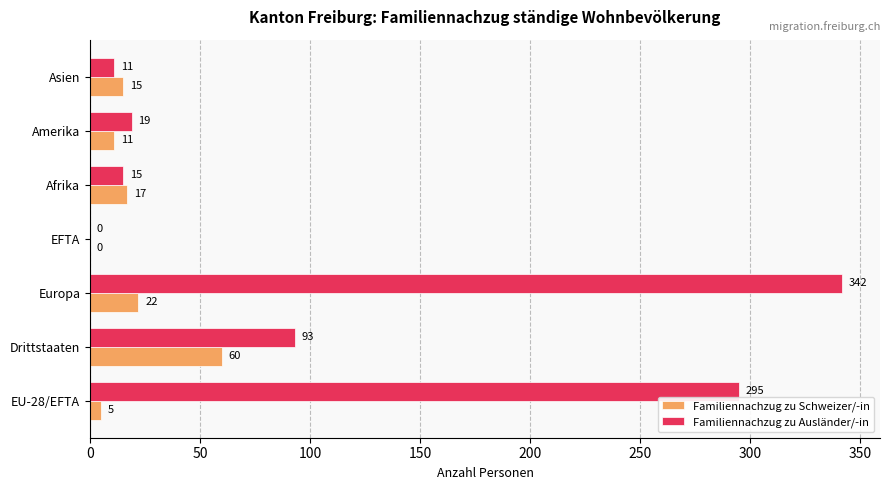

What is the sum of all Familiennachzug zu Schweizer/-in values?

130